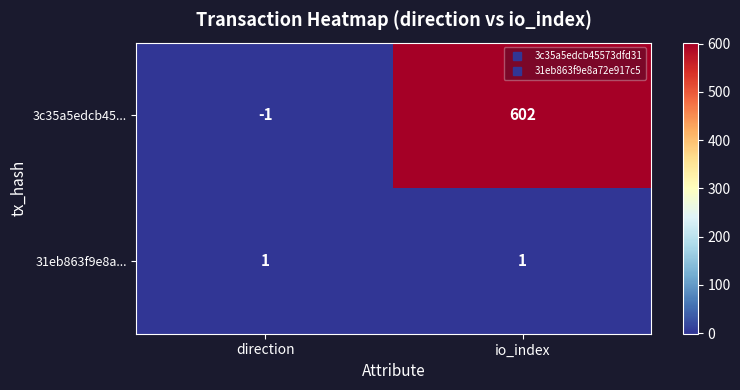

At which category is the sum across all series the highest?

io_index